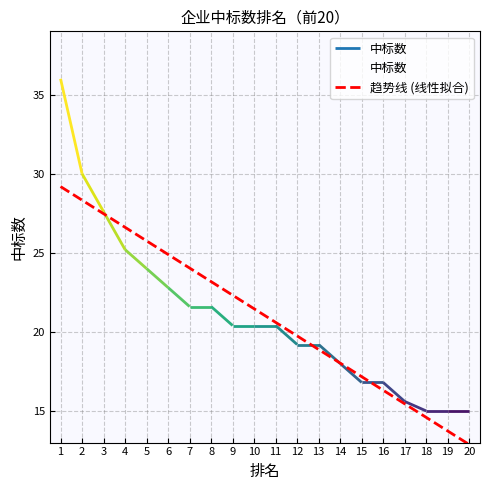

What are all the series names shown in the legend?

中标数, 趋势线 (线性拟合)